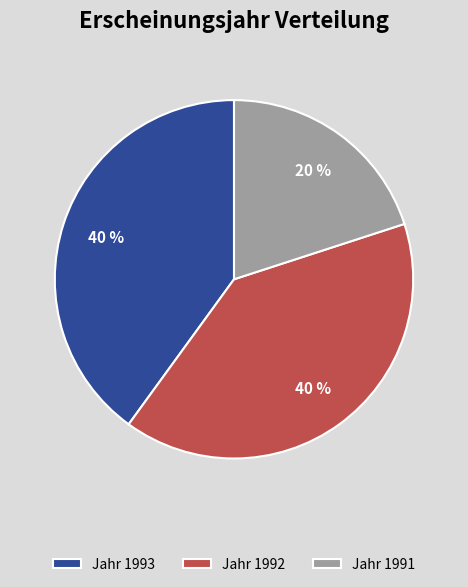

To the nearest percent, what percentage of the pie is Jahr 1993?

40%